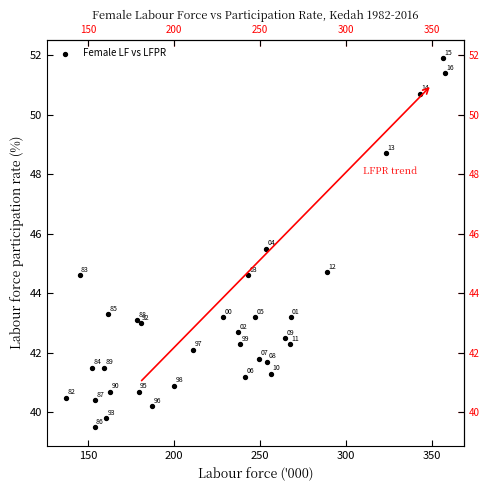

What Y value in the scatter plot is closest to 45?

44.7